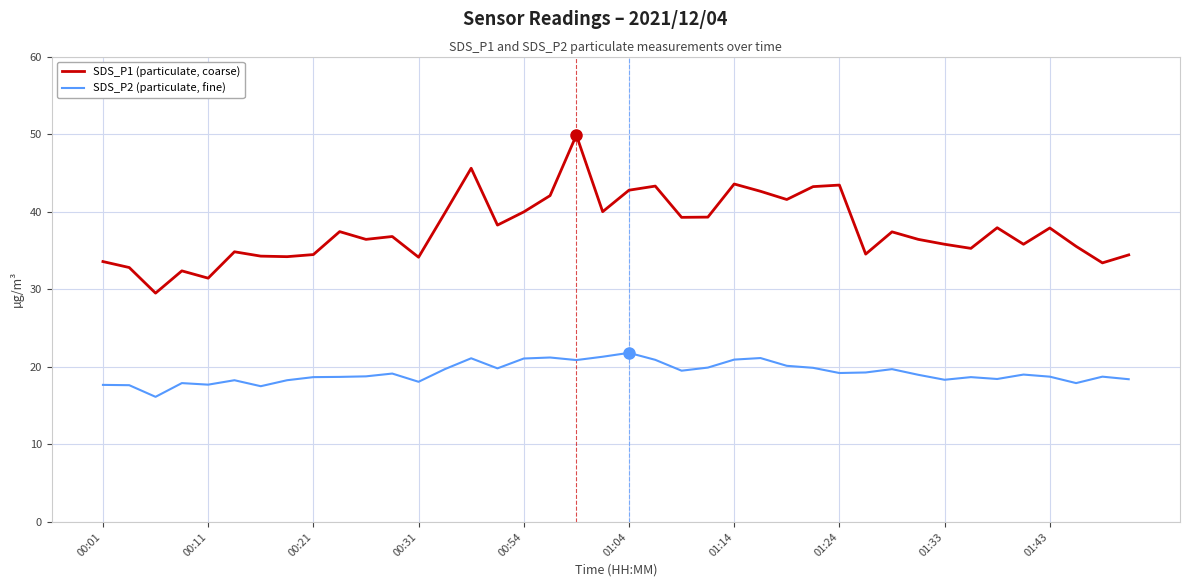

Which series has the largest total across all categories?

SDS_P1 (particulate, coarse)